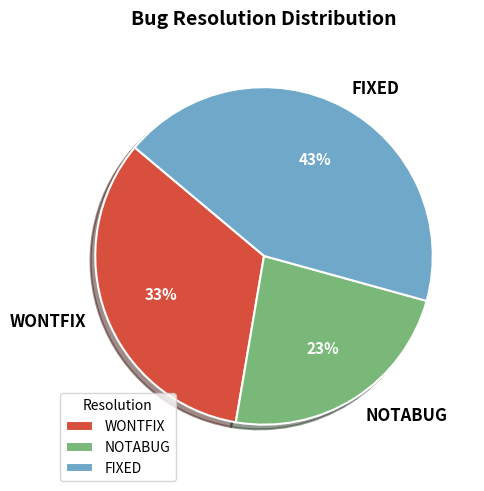

Is there any slice that represents more than half of the pie?

No